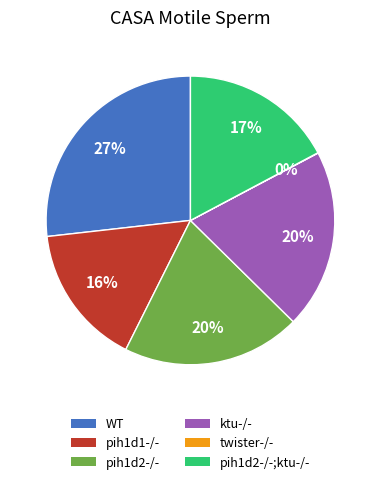

Is there a majority slice in this chart?

No